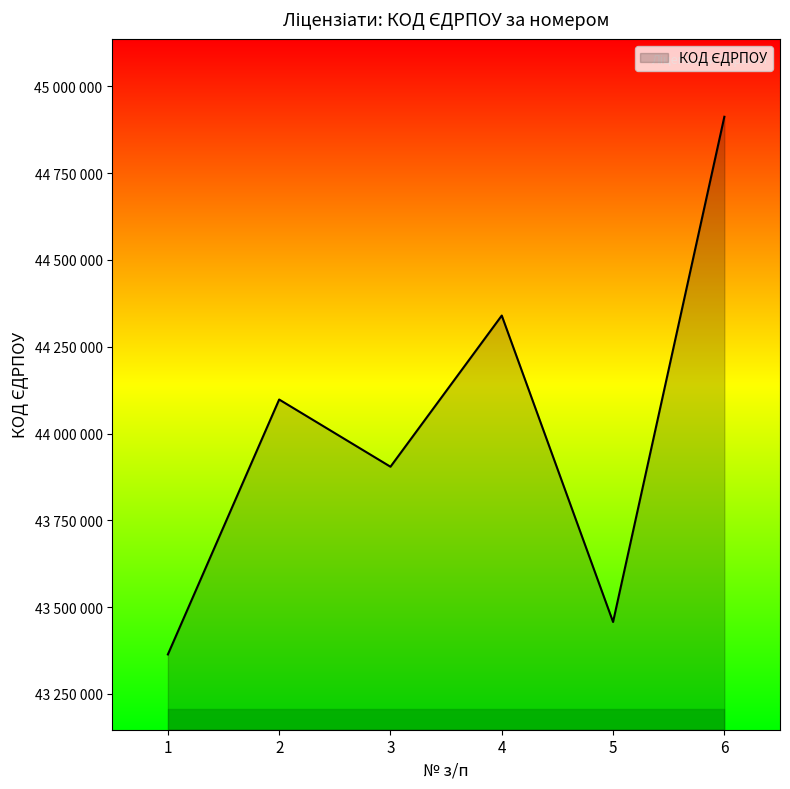

What is the change in value from 1 to 2?

+734082